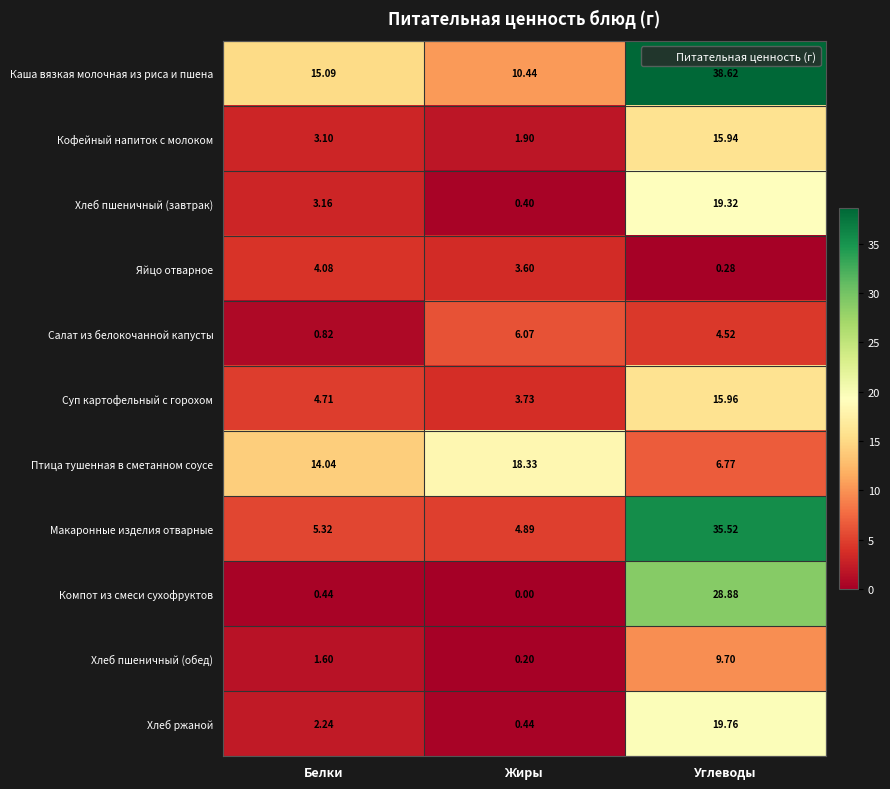

Which series has the widest spread of values?

Макаронные изделия отварные